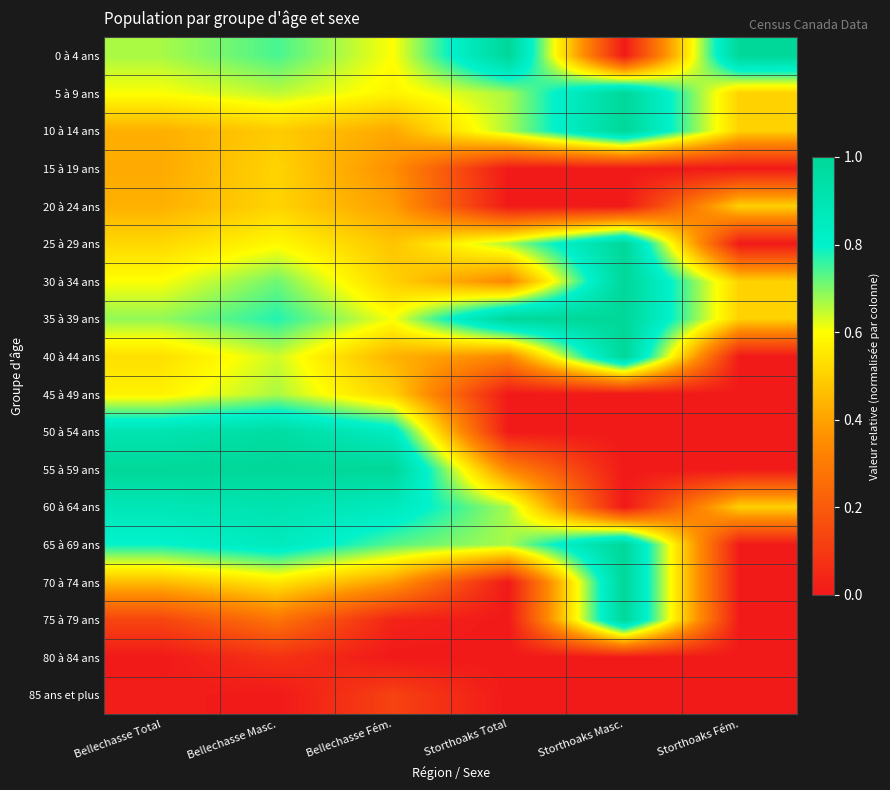

Between Bellechasse Masc. and Storthoaks Fém., which is larger?

Storthoaks Fém.